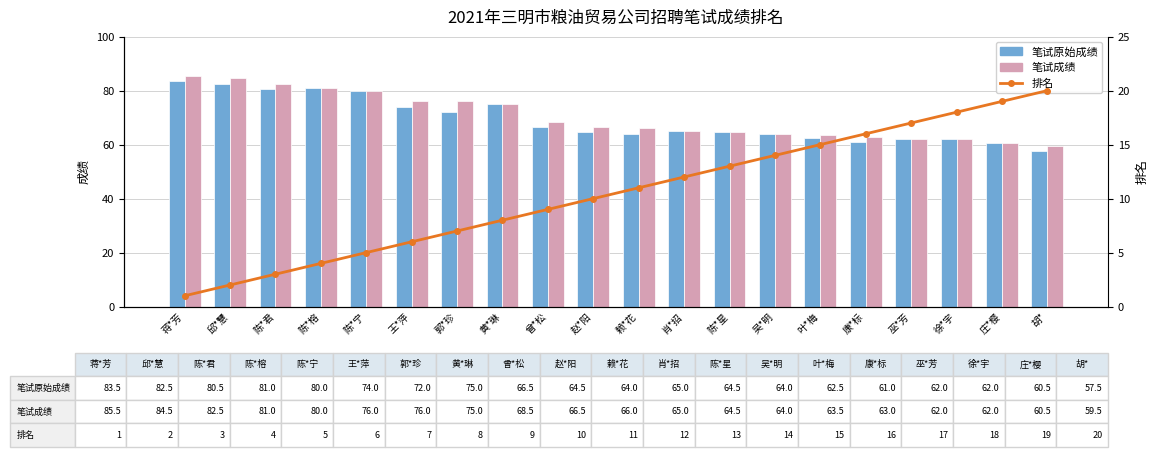

What is the minimum value shown in the chart?

1.0